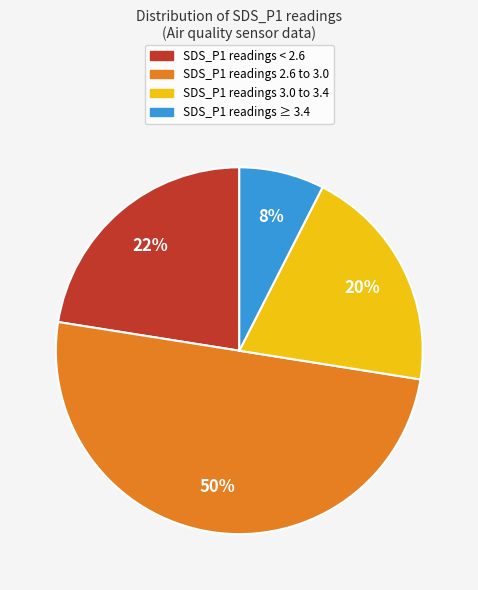

To the nearest percent, what percentage of the pie is SDS_P1 readings < 2.6?

22%